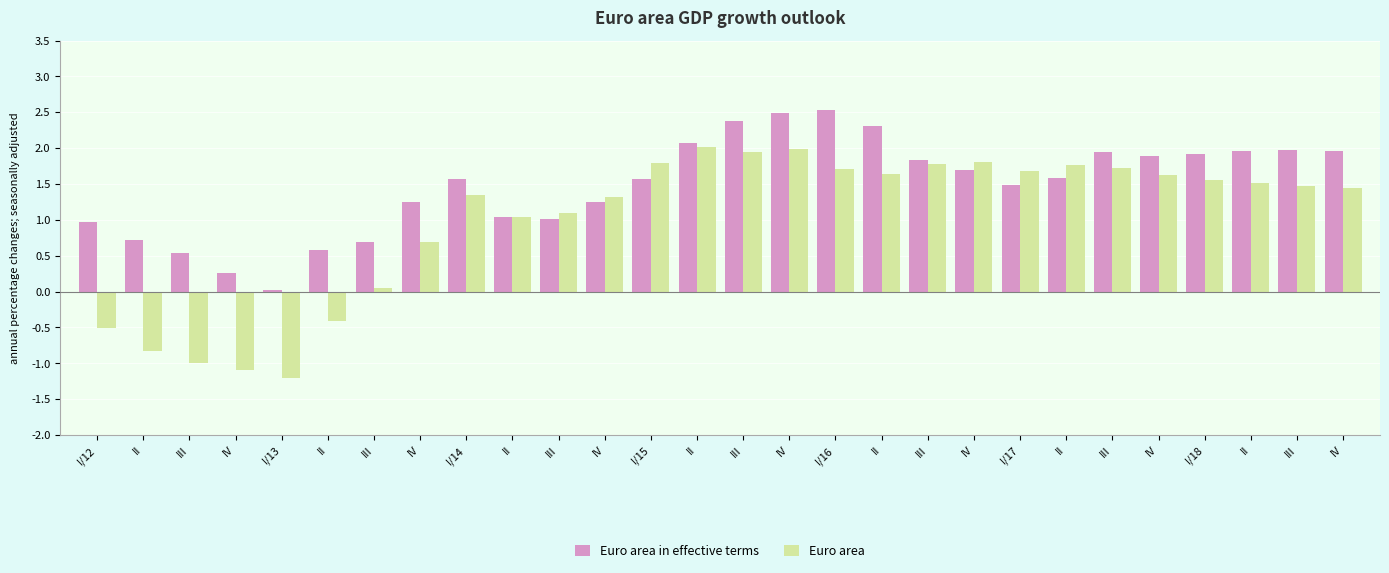

Does the chart contain any negative values?

Yes